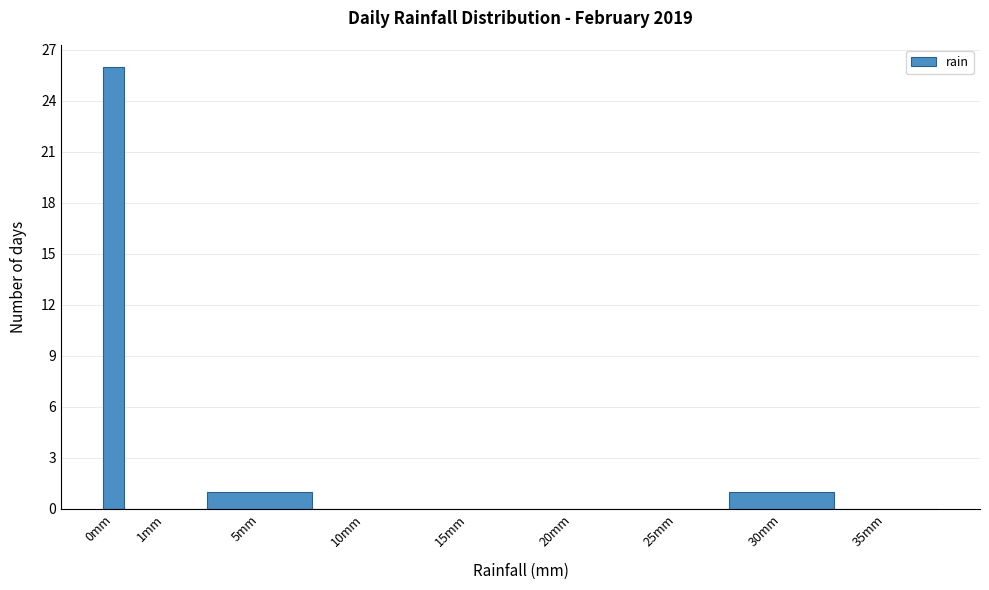

Reading left to right, transcribe all the data shown in this chart.

0mm=26	1mm=0	5mm=1	10mm=0	15mm=0	20mm=0	25mm=0	30mm=1	35mm=0